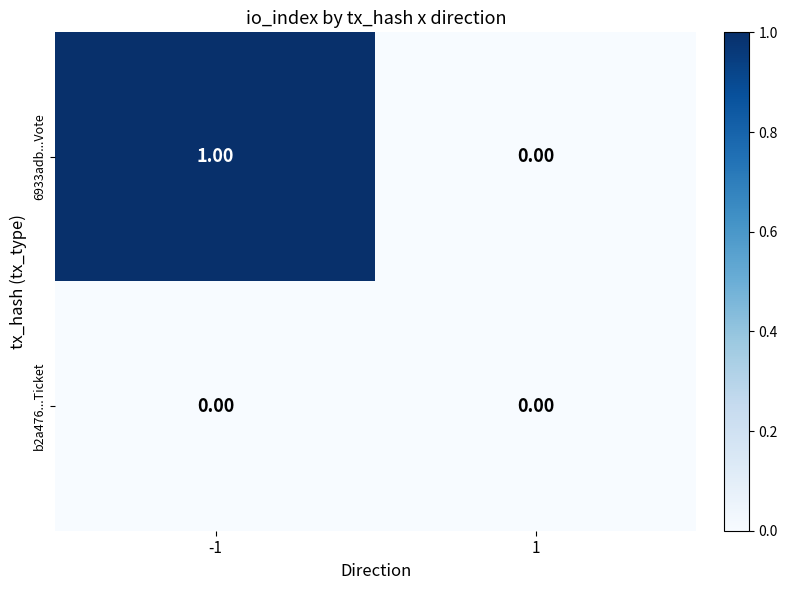

Which series changed the most between -1 and 1?

6933adb...Vote